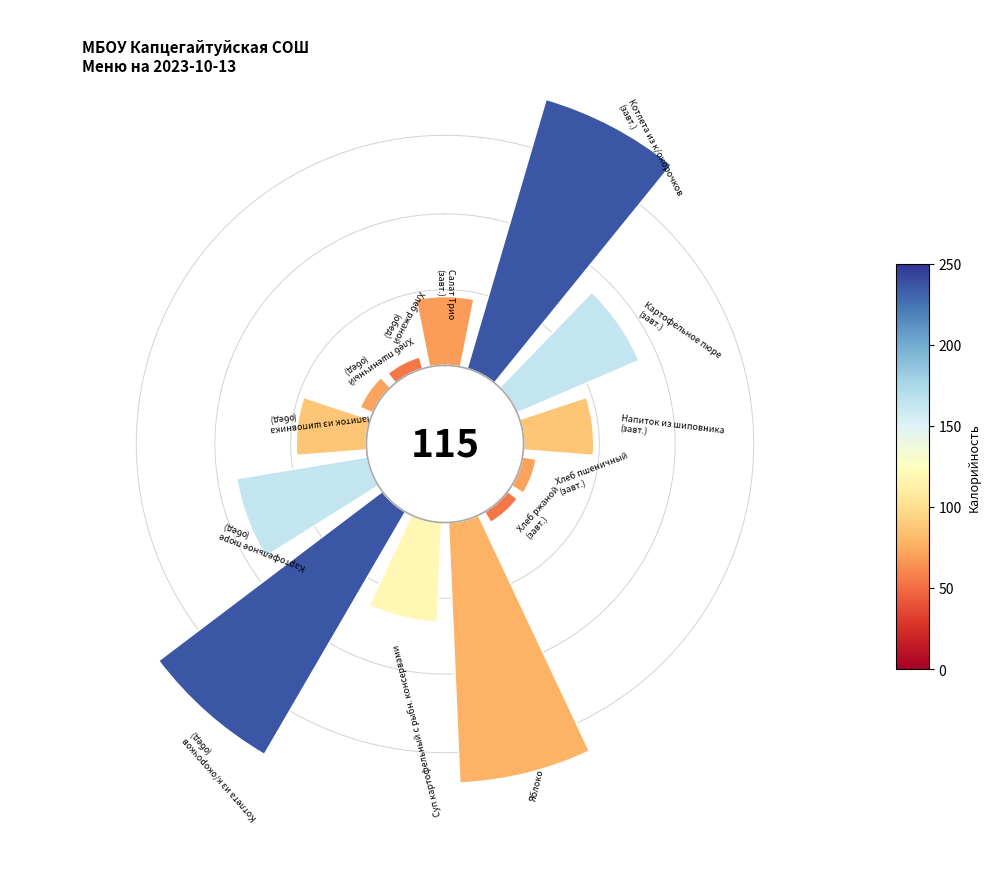

What portion of the pie excludes 270°?

95.2%